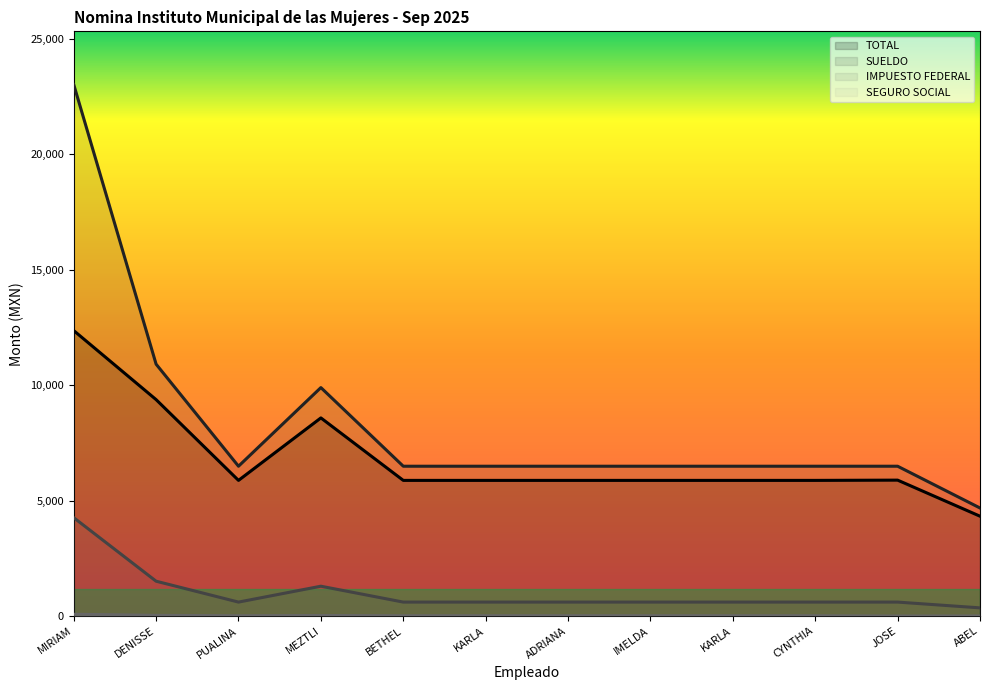

What is the spread (max minus min) of values at DENISSE?

10882.7